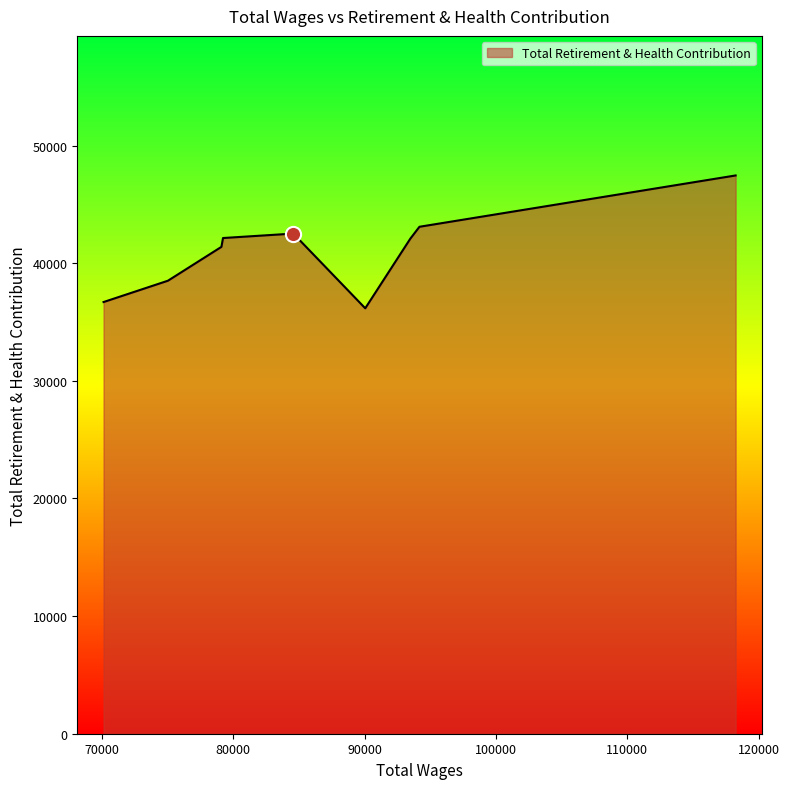

What is the difference between the maximum and minimum values?

11294